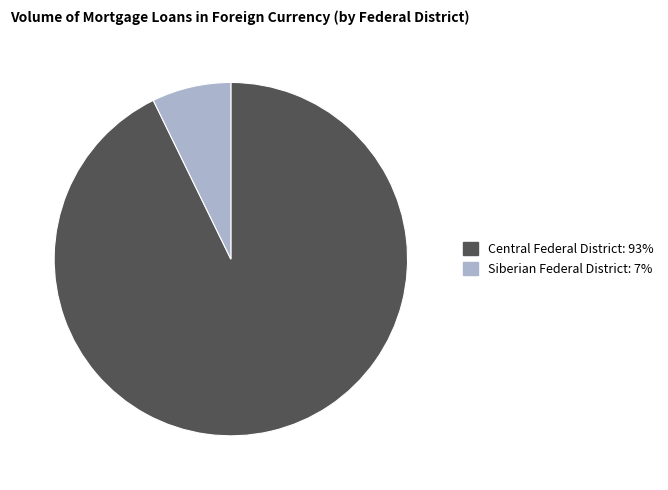

How many segments does this pie chart have?

2